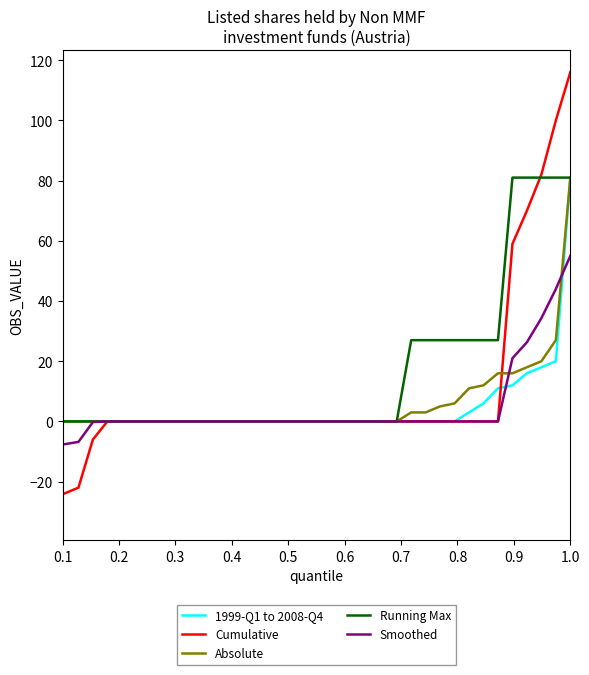

Count the Running Max values in the range 0 to 27.

35